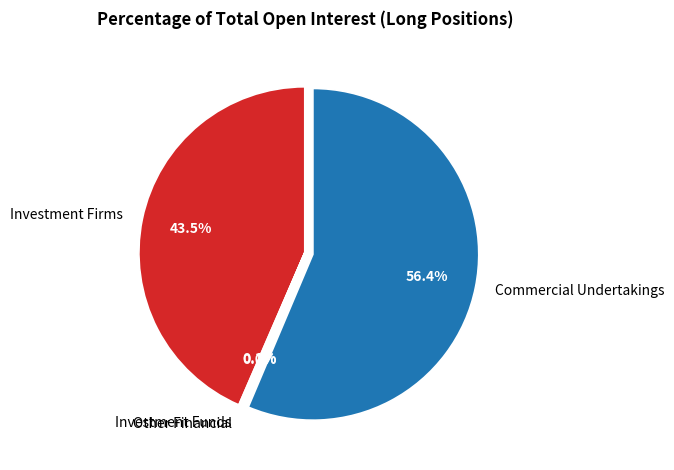

Does Investment Firms or credit institutions (Long) represent more than half of the total?

No